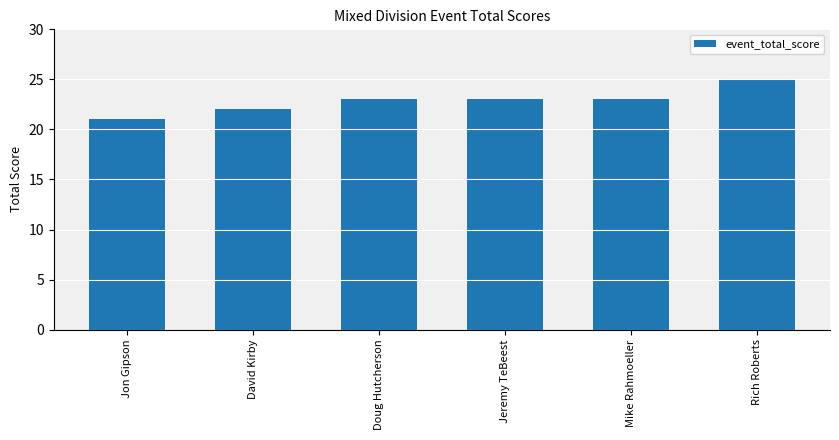

What is the maximum value shown in the chart?

25